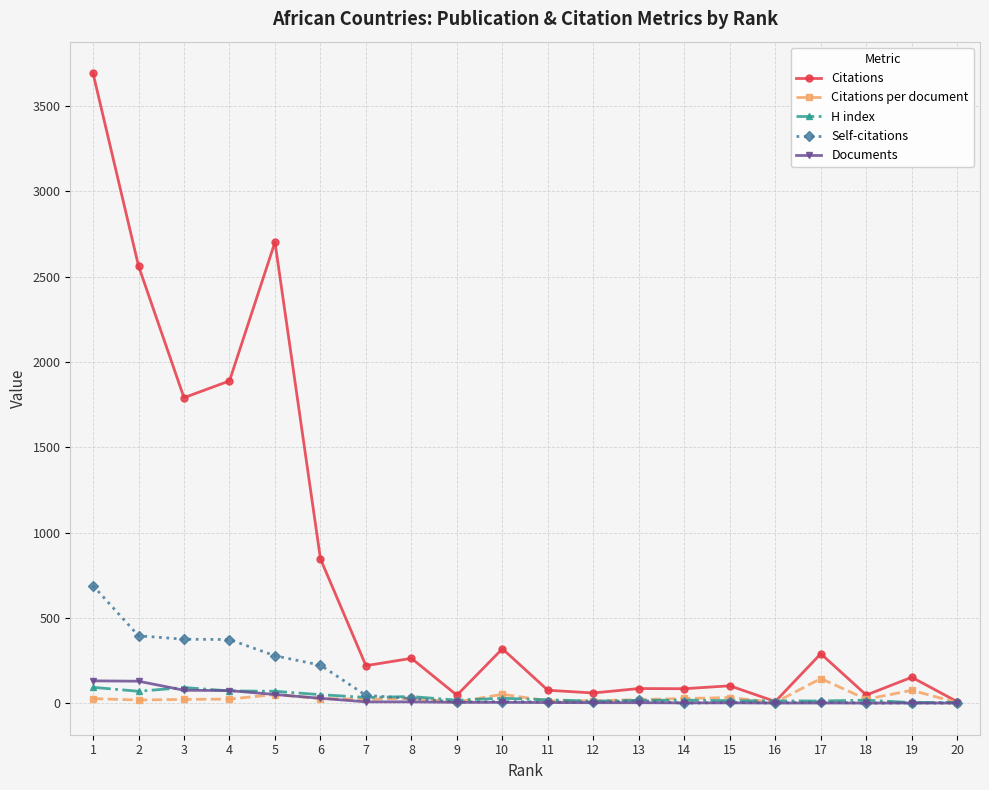

What is the difference between the maximum and minimum values in the Citations per document series?

140.5